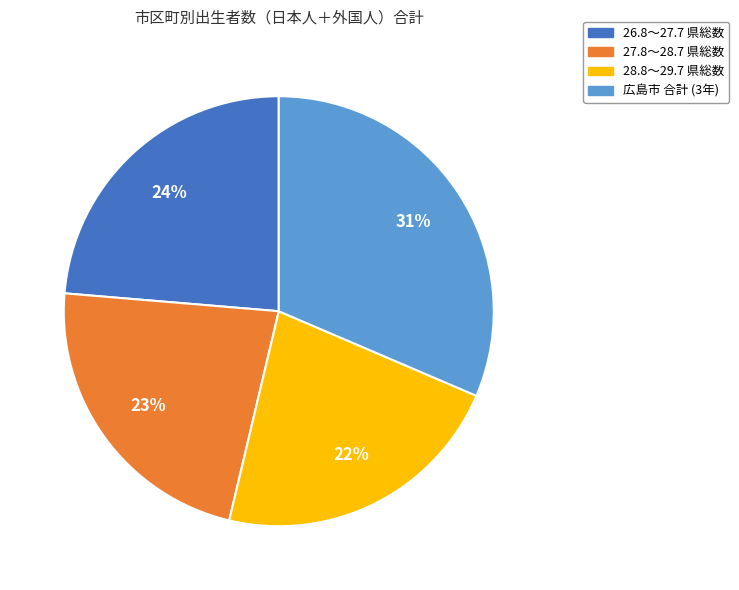

To the nearest percent, what is the average slice percentage?

25%